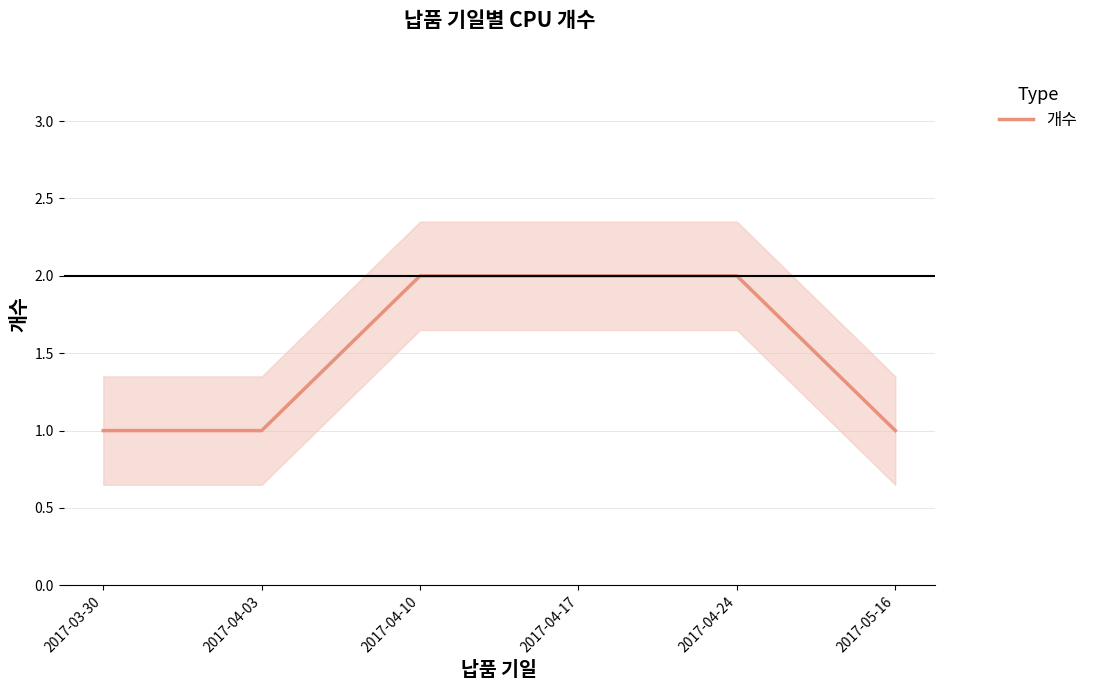

Reading right to left, extract all data points from this chart.

1	2	2	2	1	1